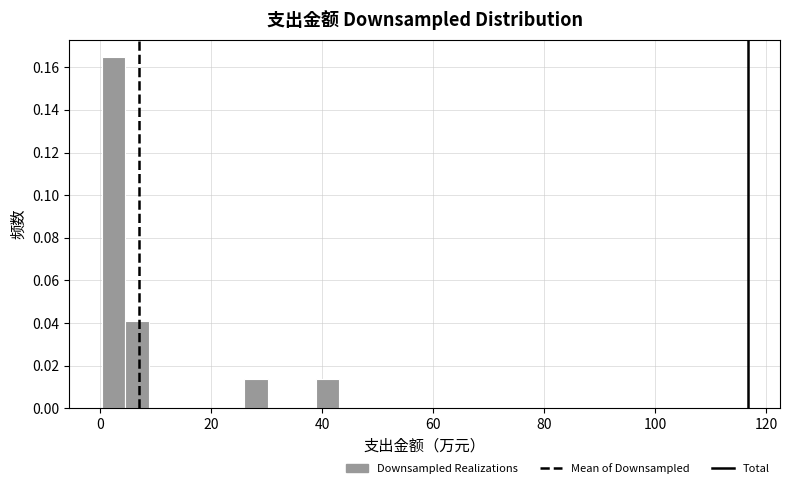

Around what value on the x-axis is the tallest bar? Give the approximate position of its centre, as read against the axis.

2